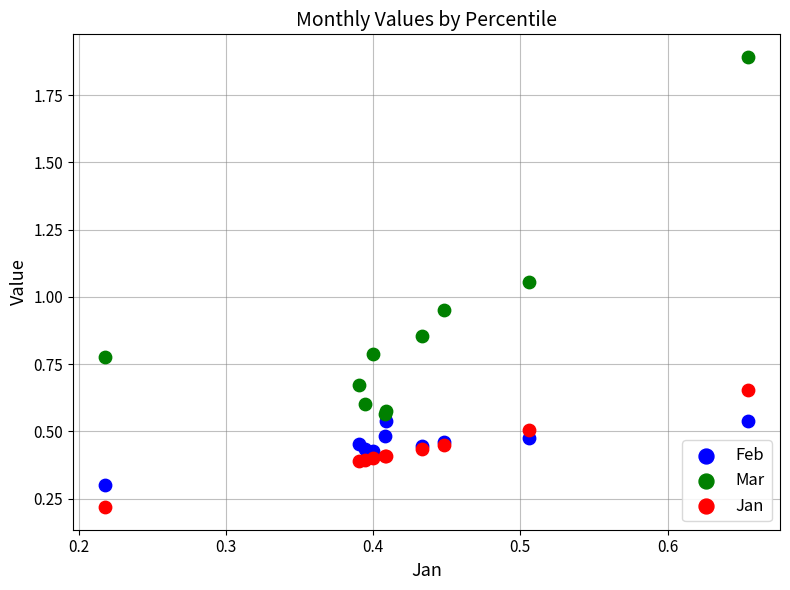

Which series reaches the minimum Y coordinate?

Jan